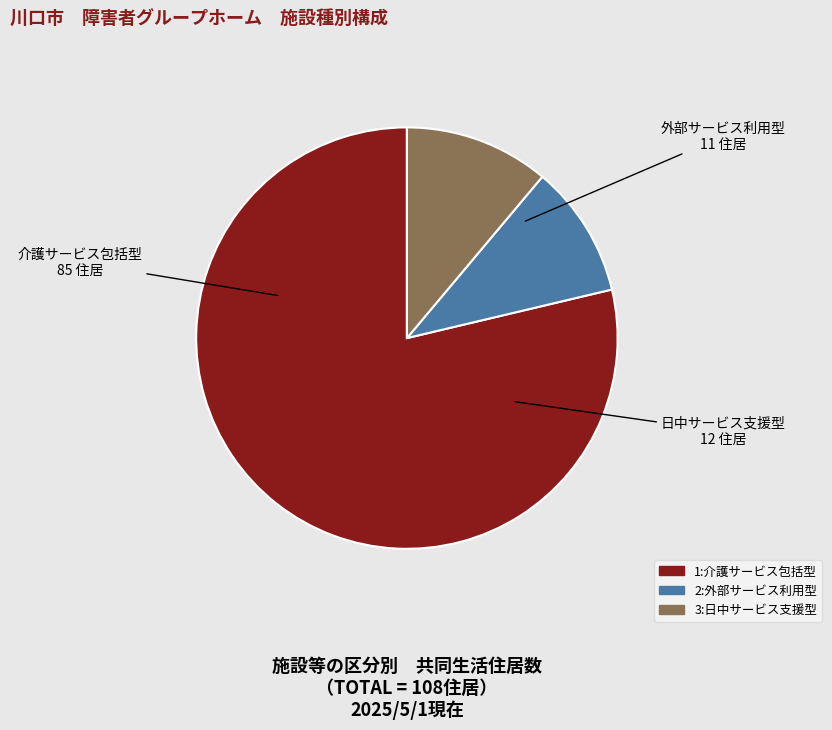

Do 1:介護サービス包括型 and 2:外部サービス利用型 together represent more than half of the pie?

Yes